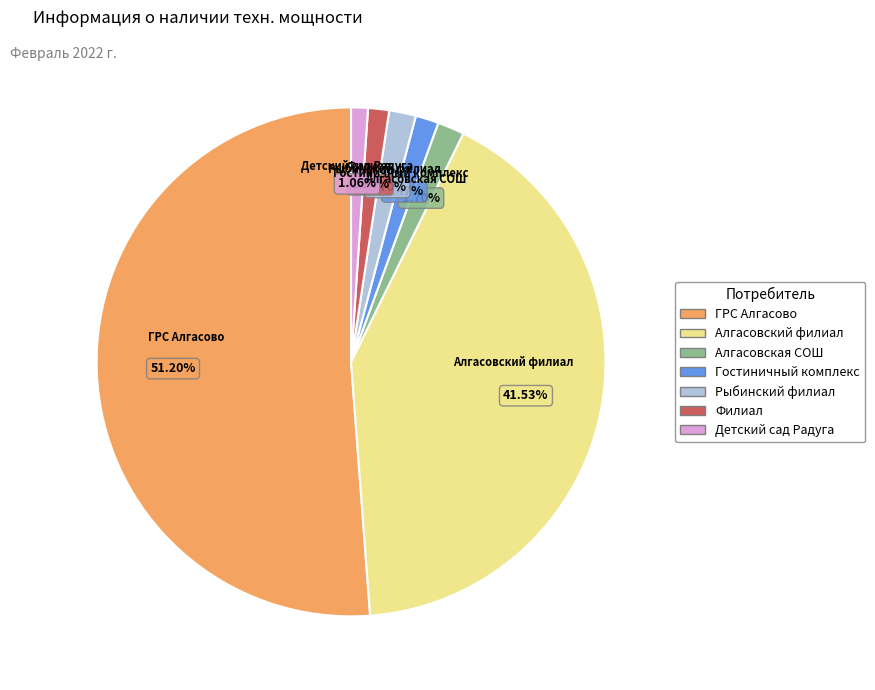

Is there any slice that represents more than half of the pie?

Yes